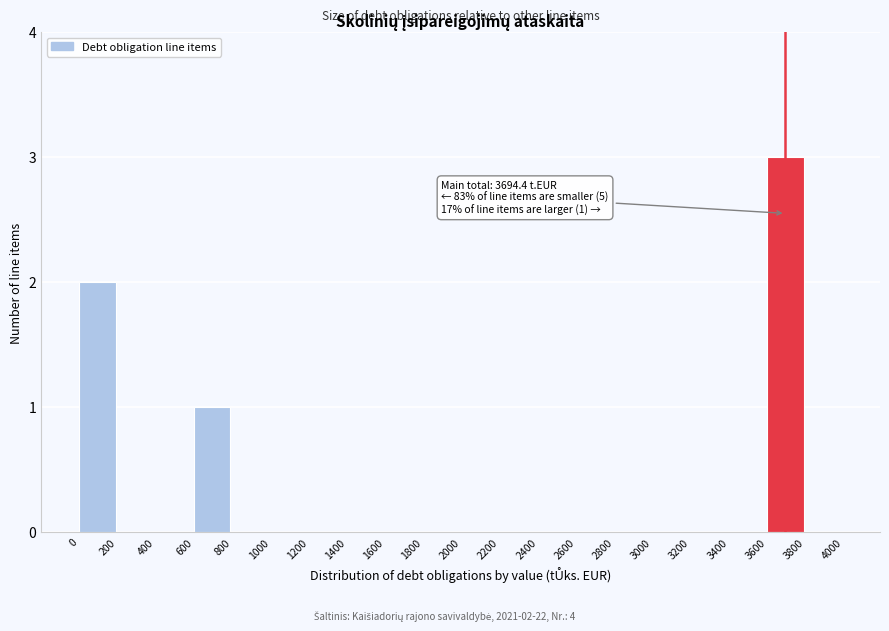

Which range on the x-axis has the tallest bar?

3600 to 3800